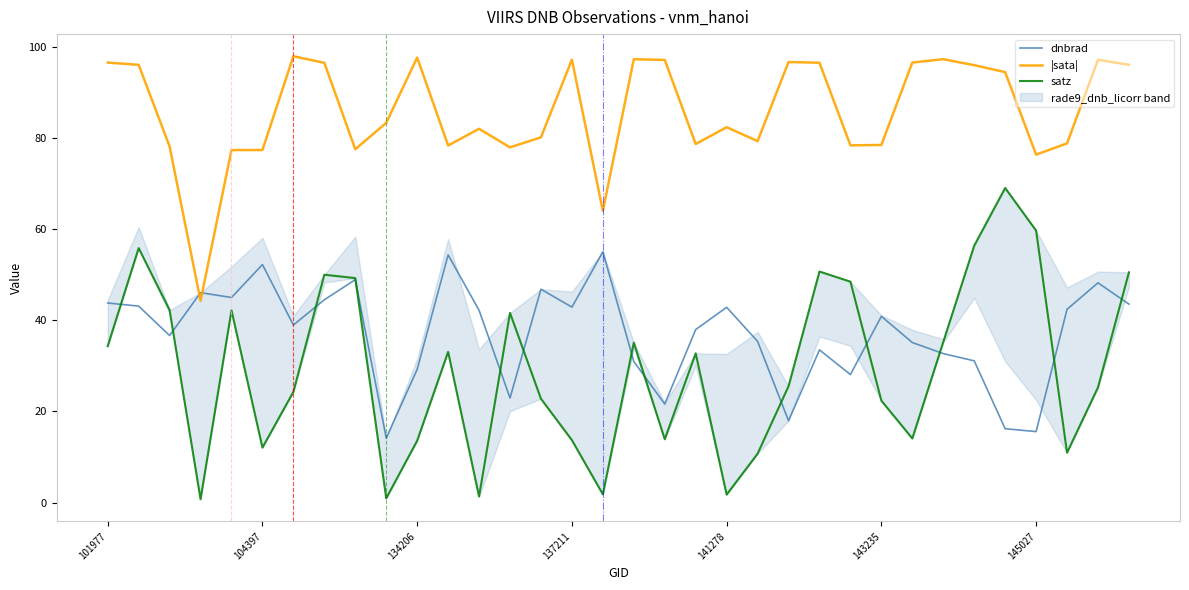

True or false: dnbrad has a value of 69.3 at 141278.

False